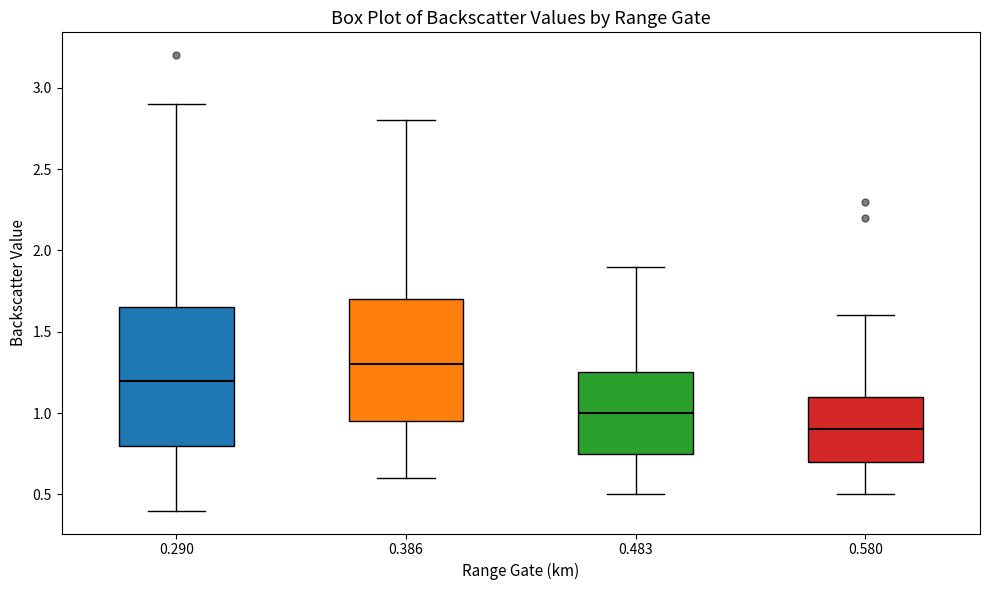

Where does the median line of the box at x = 0.483 sit on the y-axis? The values are not printed on the chart, so give them approximately, as read against the axis.

1.00